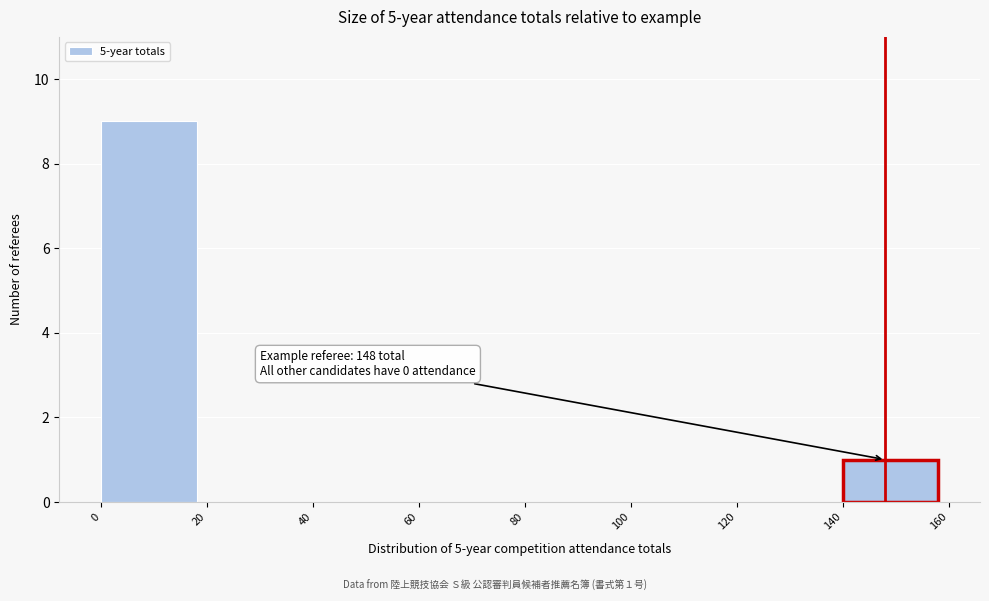

Over which range of the x-axis is the bar tallest?

0 to 20